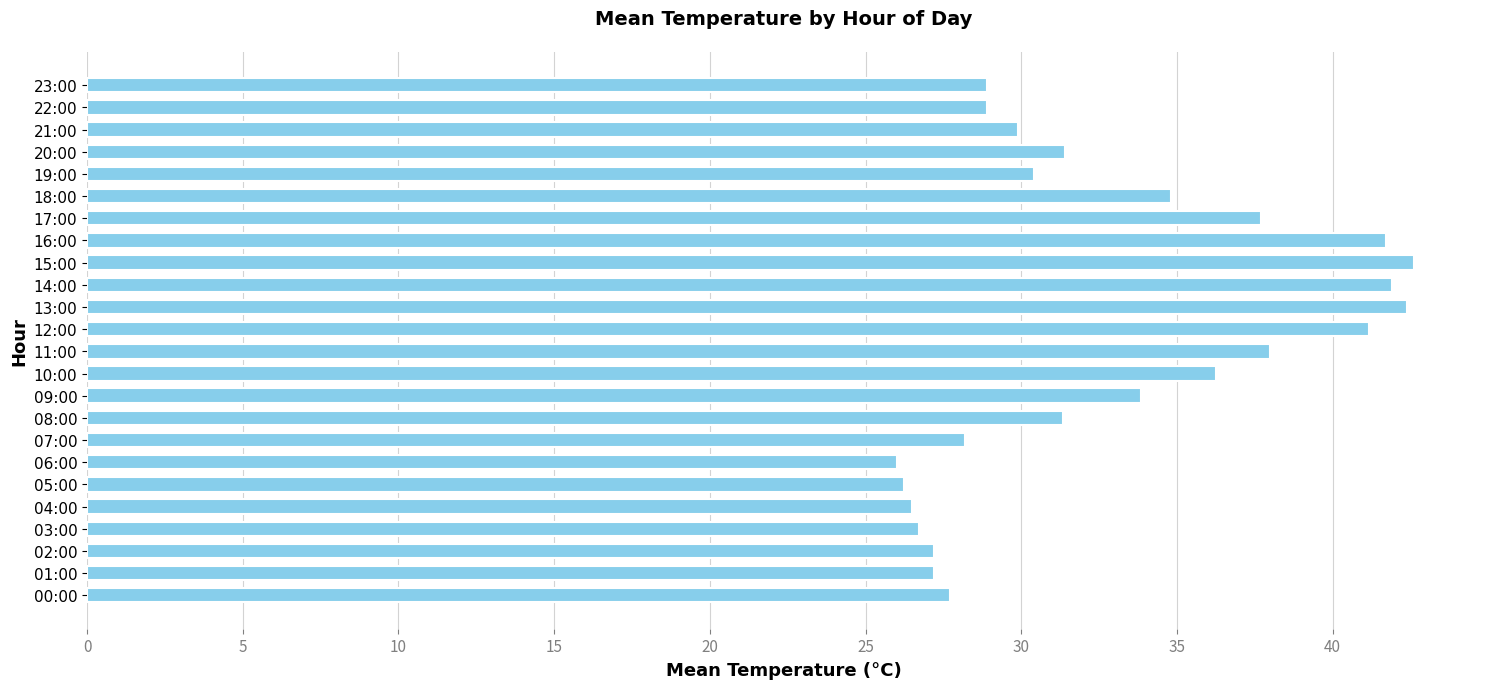

True or false: the data shows 35.4 at 04:00.

False